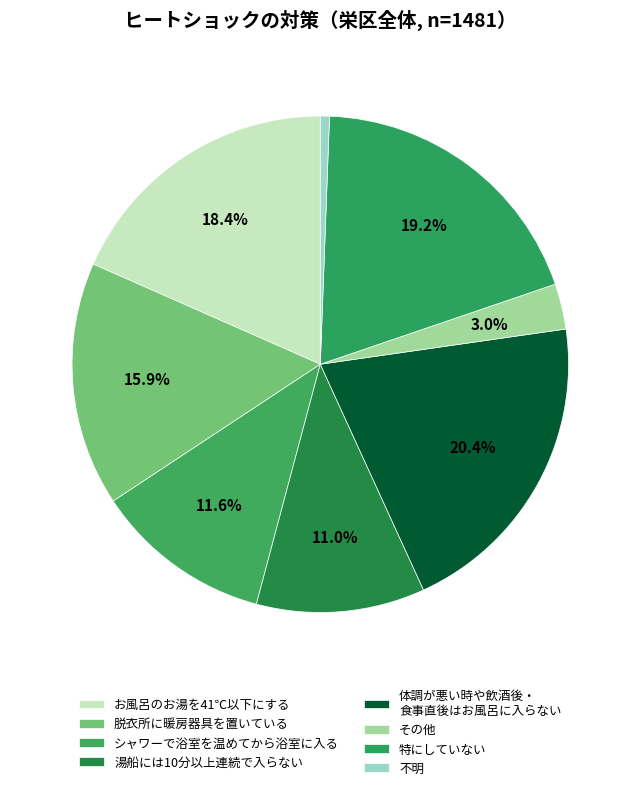

Count the number of slices in the pie.

8